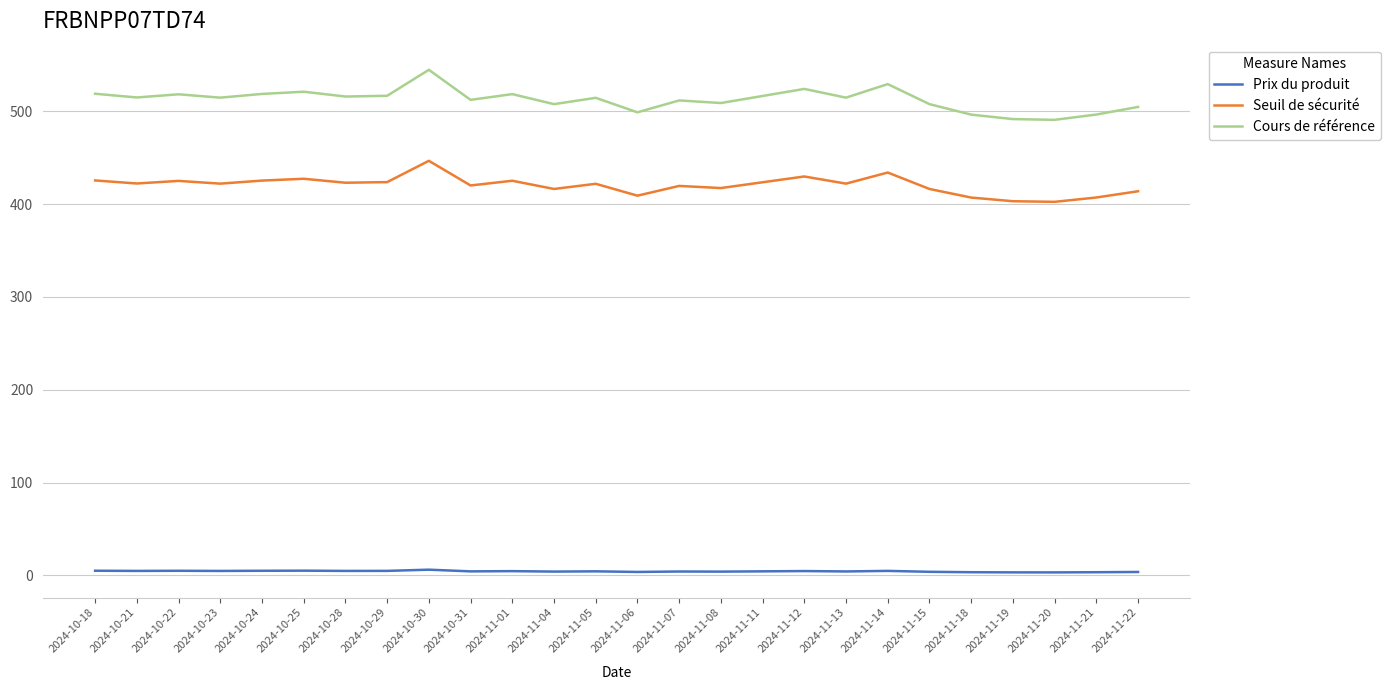

What is the difference between the maximum and minimum values in the Seuil de sécurité series?

44.2